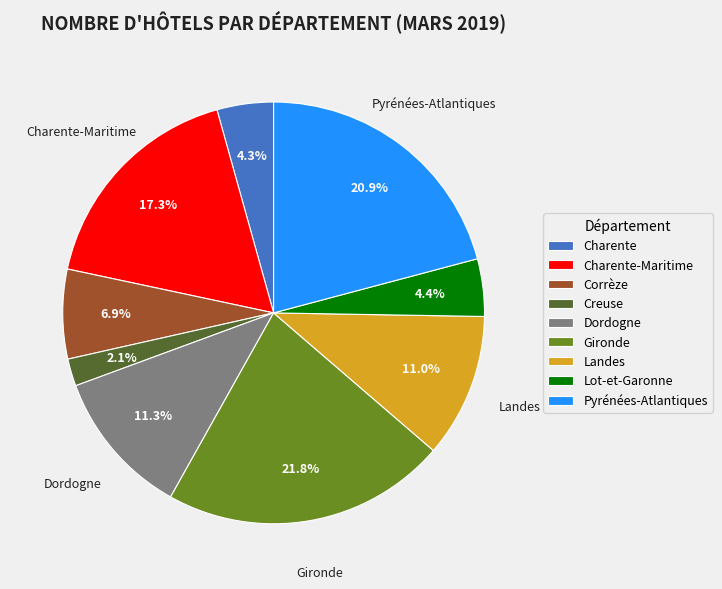

Which category has the biggest portion of the pie?

Gironde